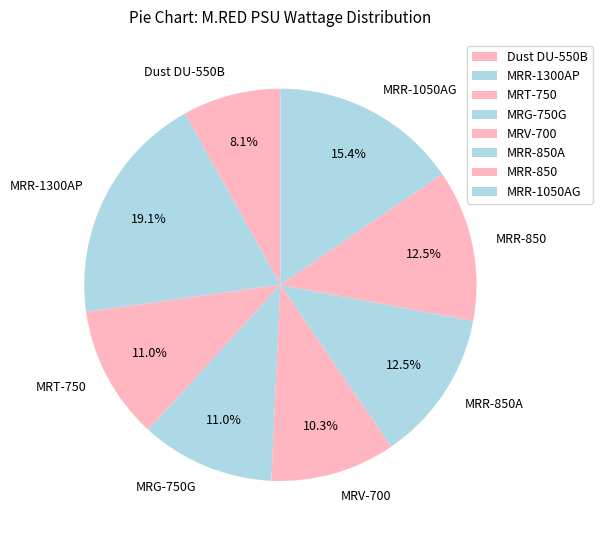

To the nearest percent, what is the combined percentage of MRR-850A and Dust DU-550B?

21%